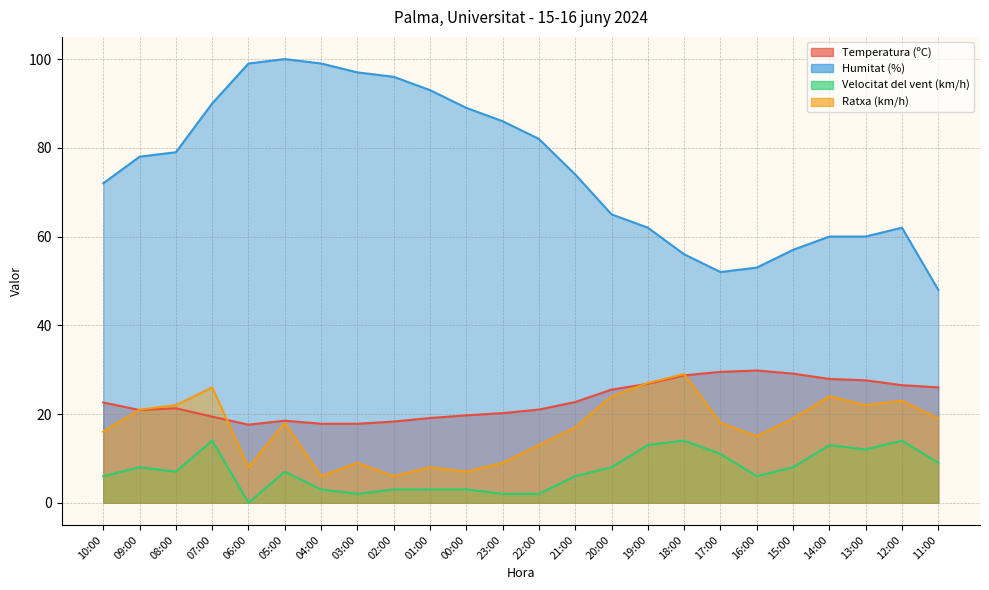

True or false: Temperatura (ºC) has a value of 17.8 at 03:00.

True